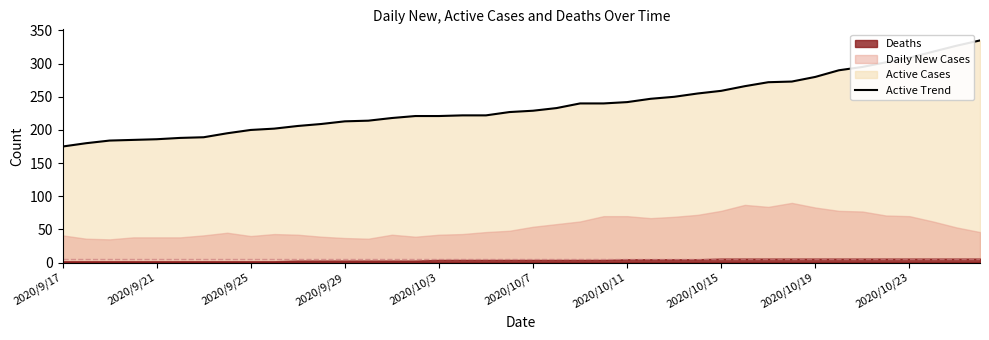

Is it true that the value at 2020/10/23 is 441?

False